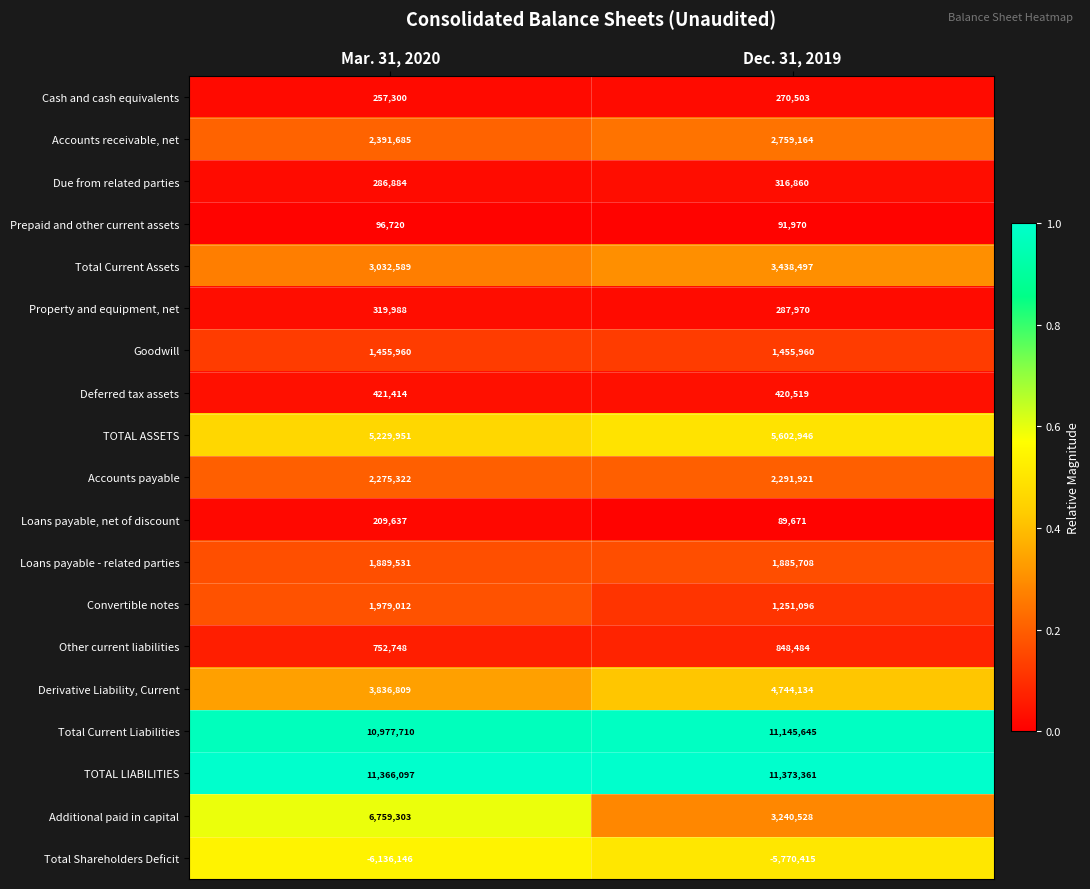

Which series has the largest range (max minus min)?

Additional paid in capital